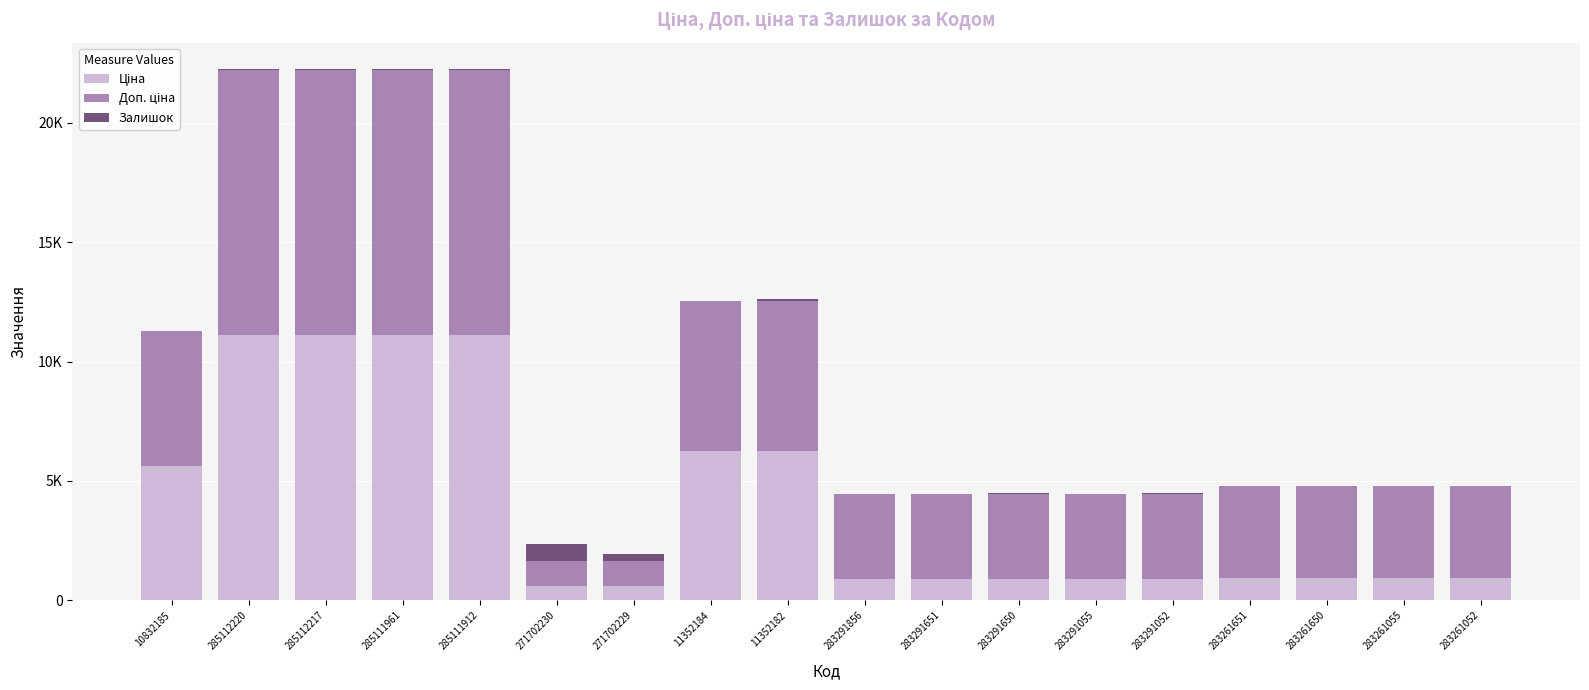

What position from the left is 285112217?

3